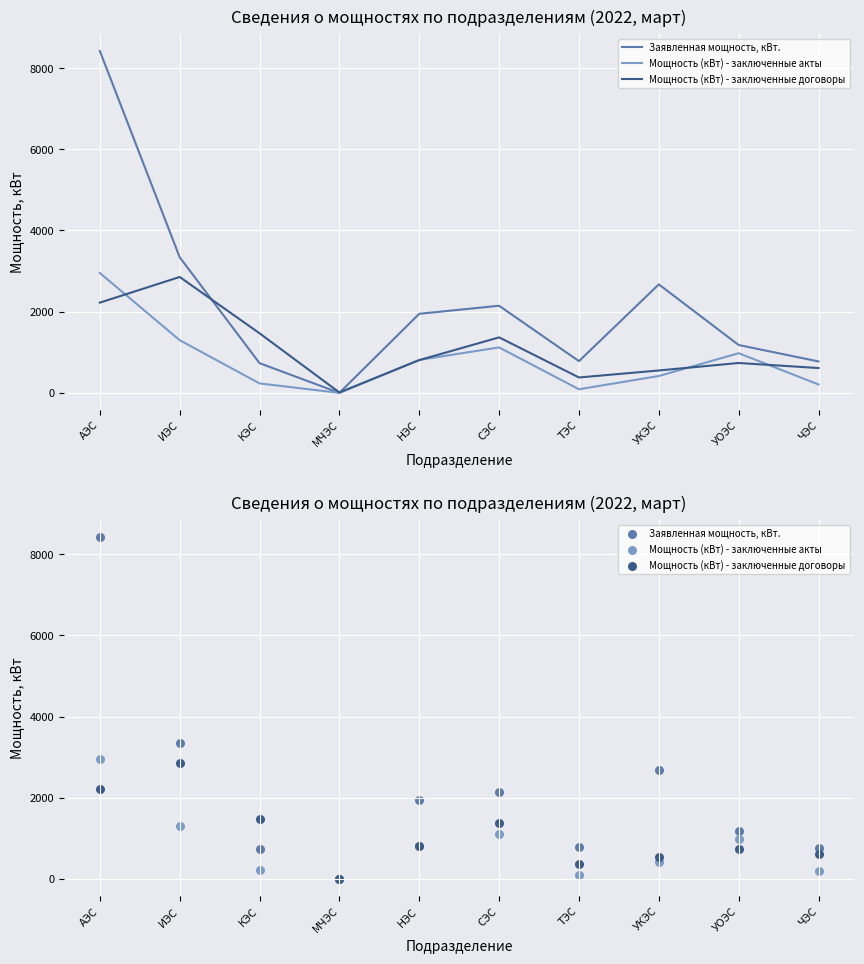

What is the total value across all series at НЭС?

3567.5